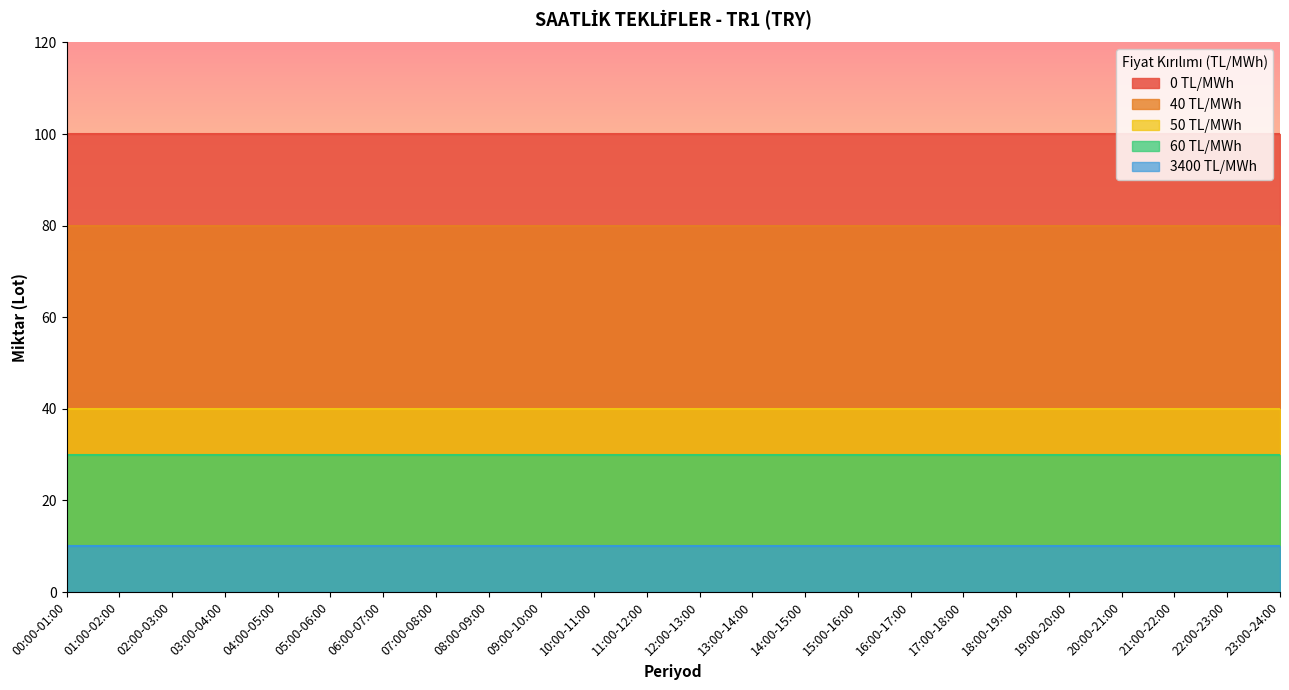

True or false: 60 TL/MWh and 0 TL/MWh cross at least once.

False